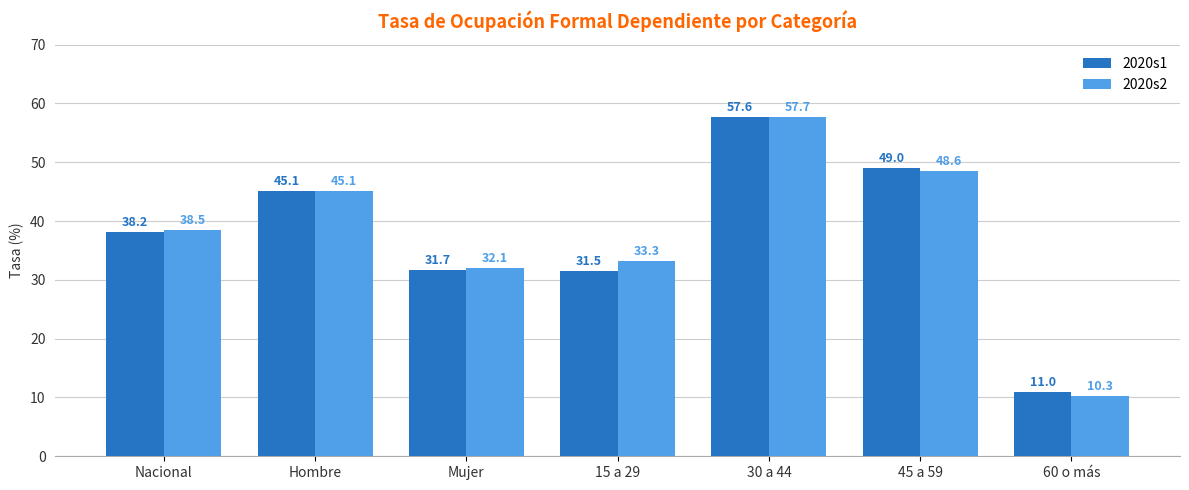

Between Mujer and 15 a 29, which series saw the biggest shift?

2020s2